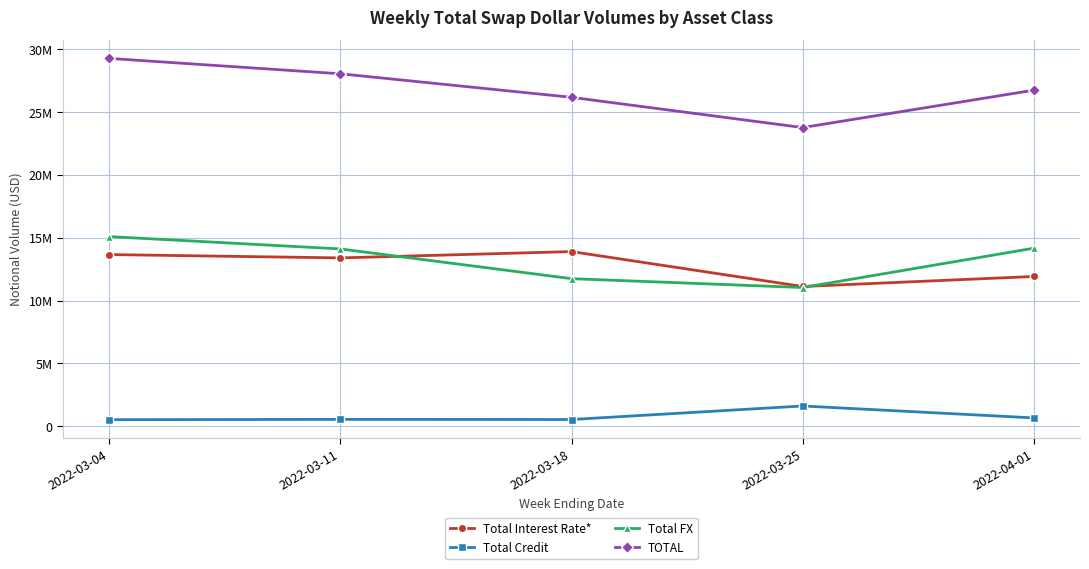

Which category has the lowest value across all series?

2022-03-04